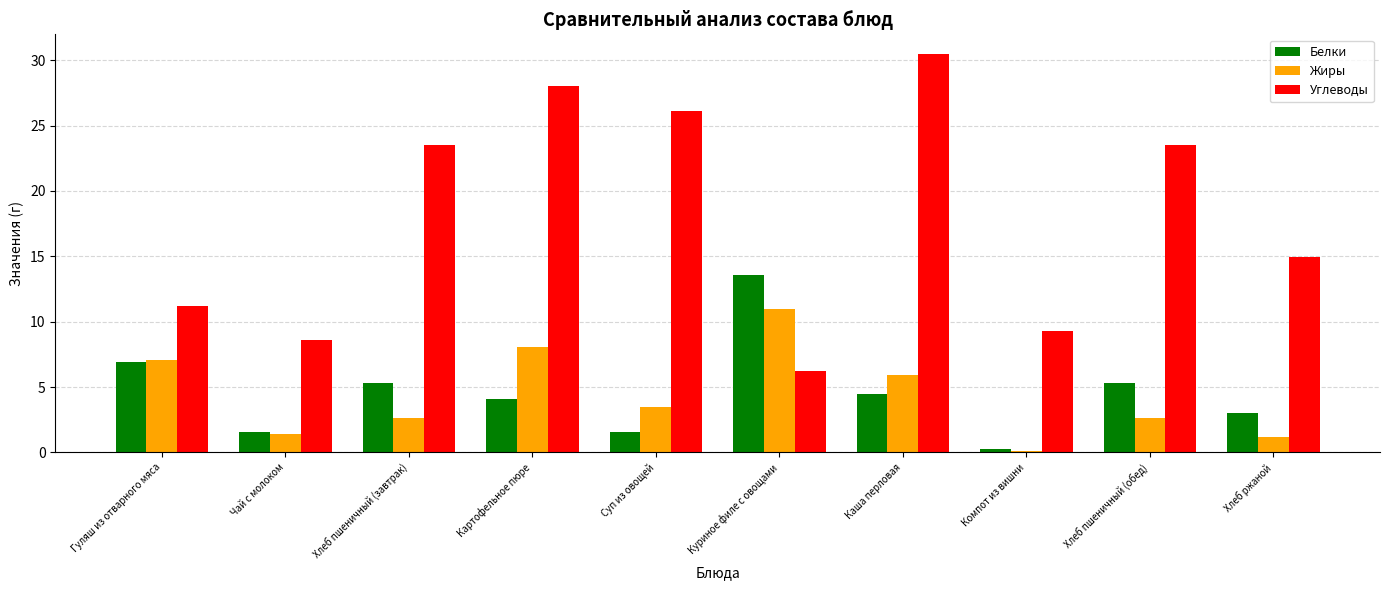

At which label does Белки reach its peak?

Куриное филе с овощами